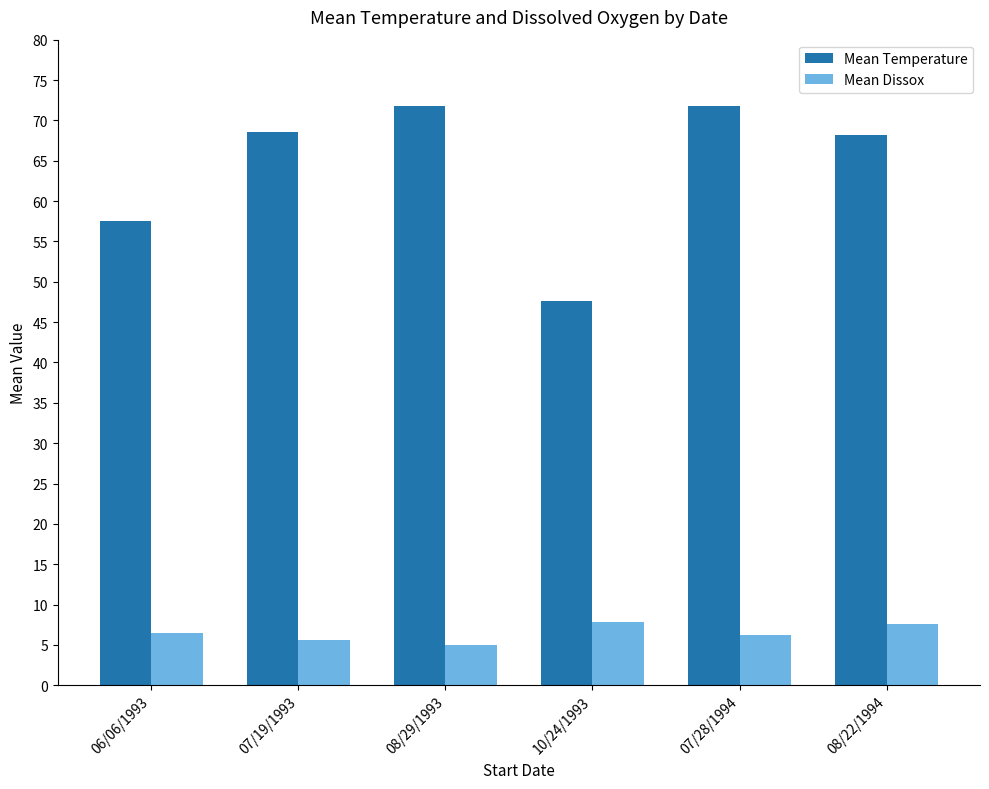

What is the difference between the highest and lowest values at 08/29/1993?

66.8